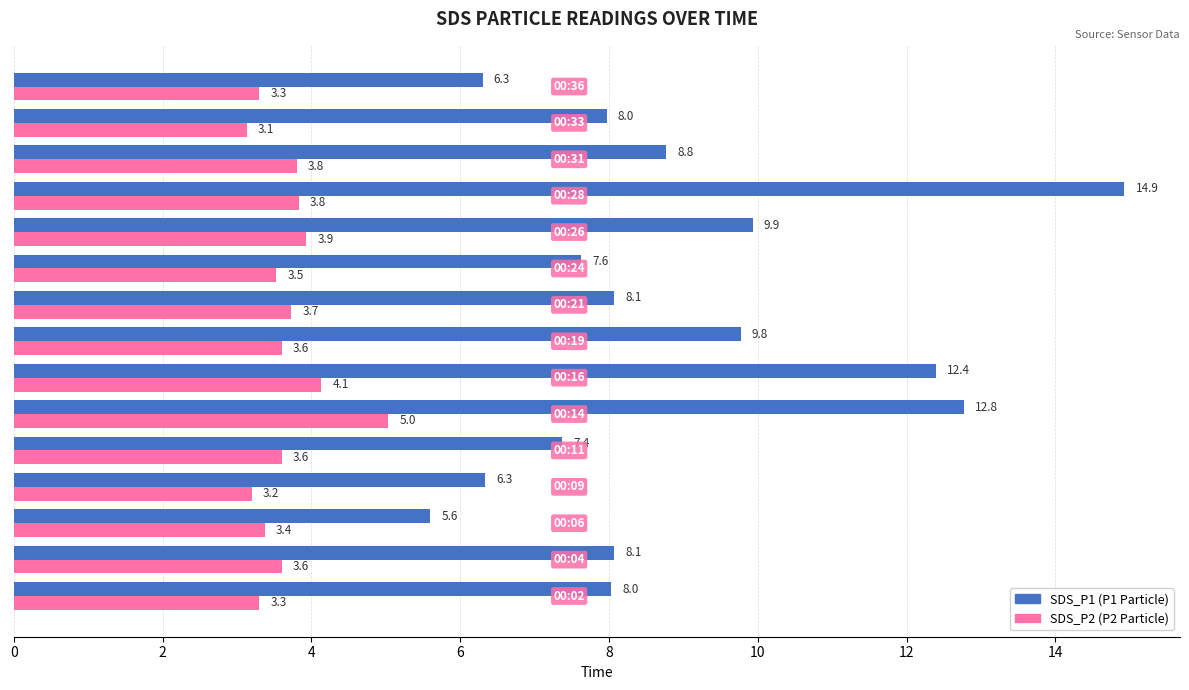

What is the maximum value shown in the chart?

14.9